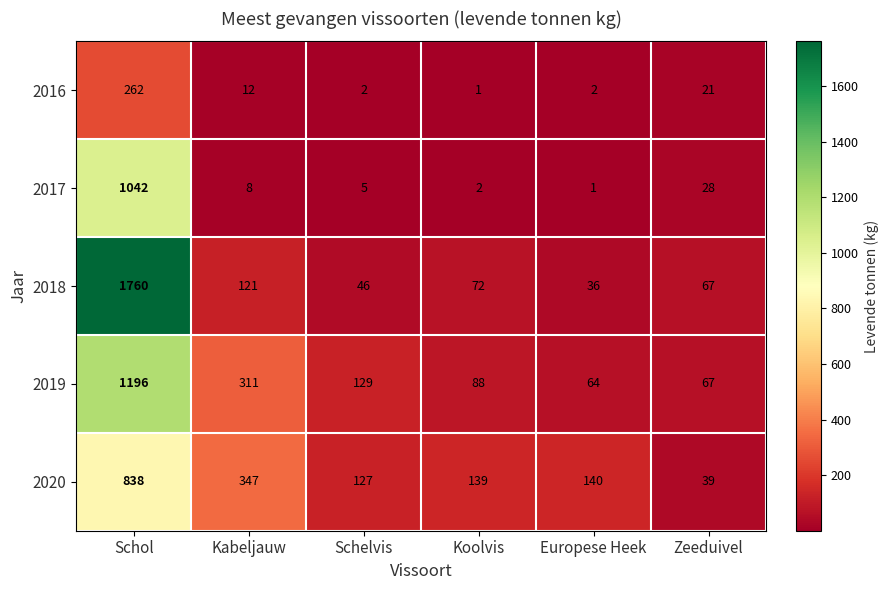

Which series has the largest total across all categories?

2018